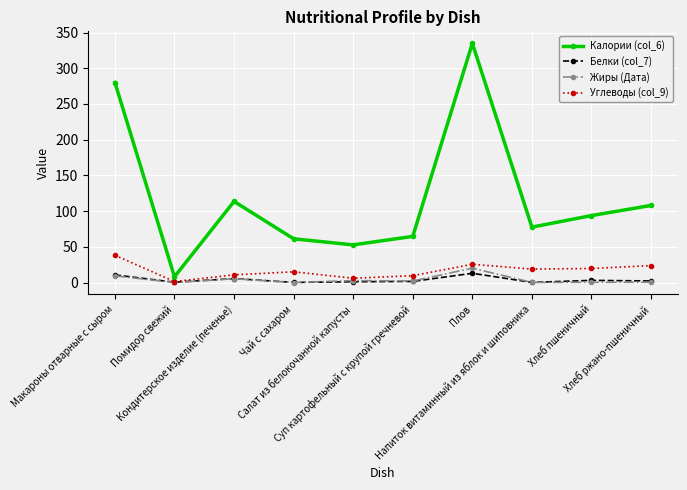

What is the greatest value displayed?

334.9